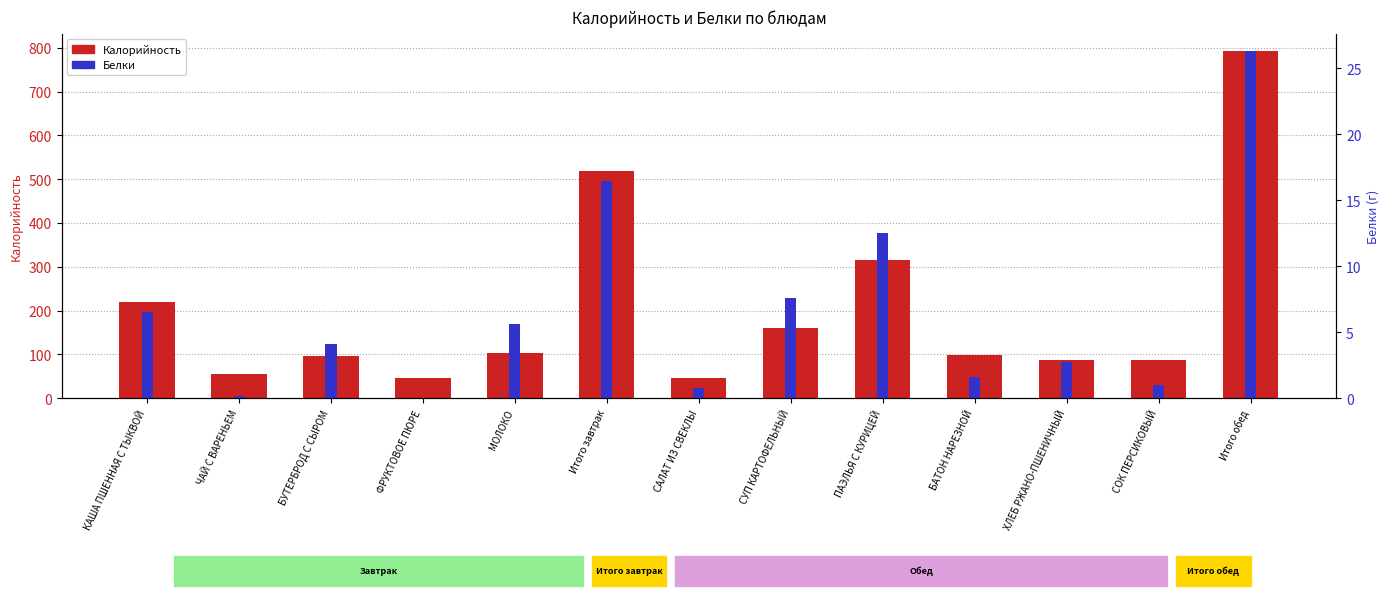

Reading left to right, extract all data points from this chart.

Калорийность: 219.0	55.5	96.1	45.0	104.0	519.6	45.6	159.4	314.8	97.9	86.2	88.2	792.1
Белки: 6.5	0.2	4.1	0.0	5.6	16.4	0.8	7.6	12.5	1.6	2.7	1.0	26.3